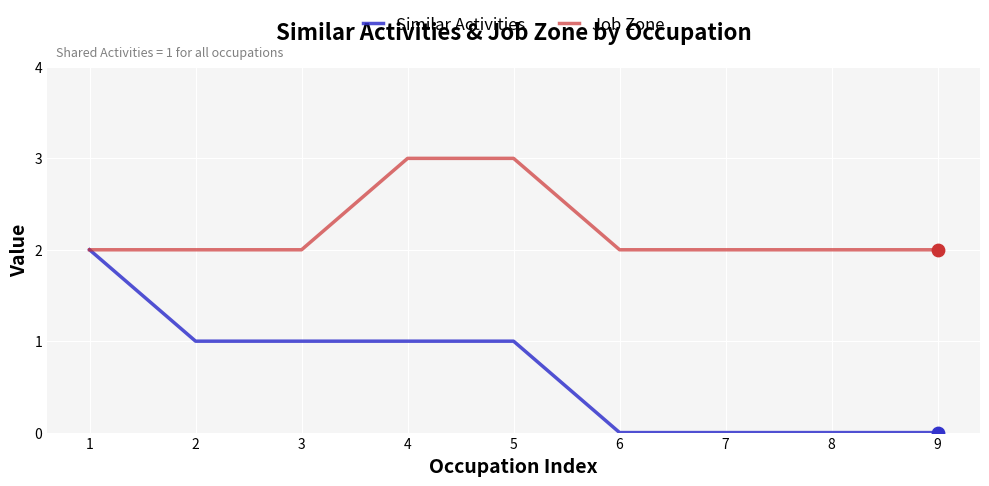

Which series has the largest total across all categories?

Job Zone